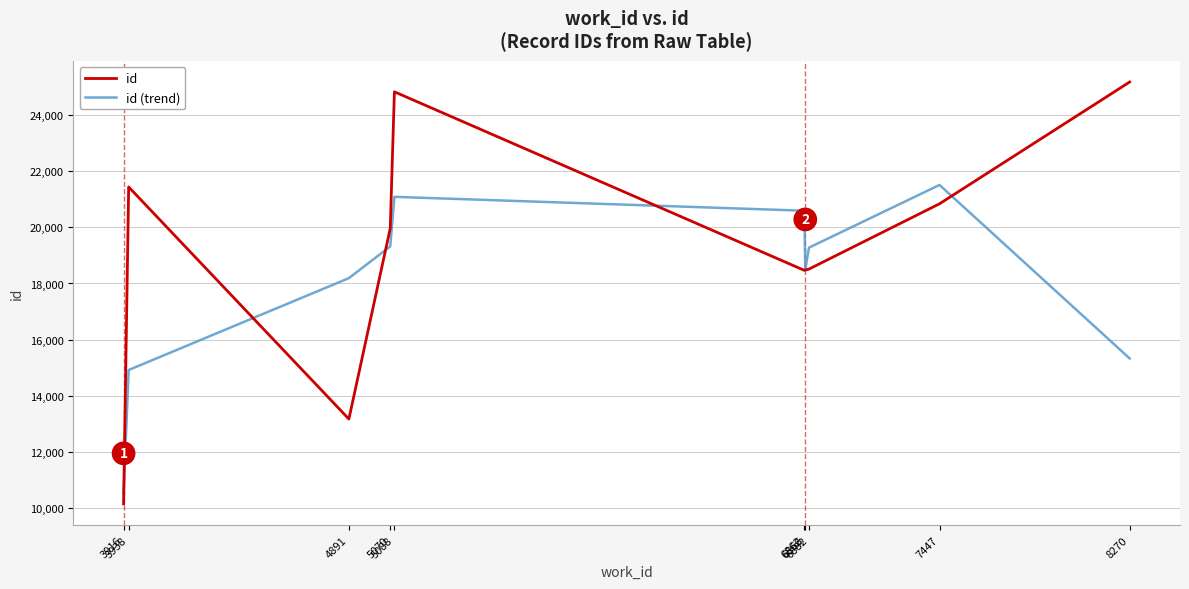

List the series in order of their peak value, highest first.

id, id (trend)